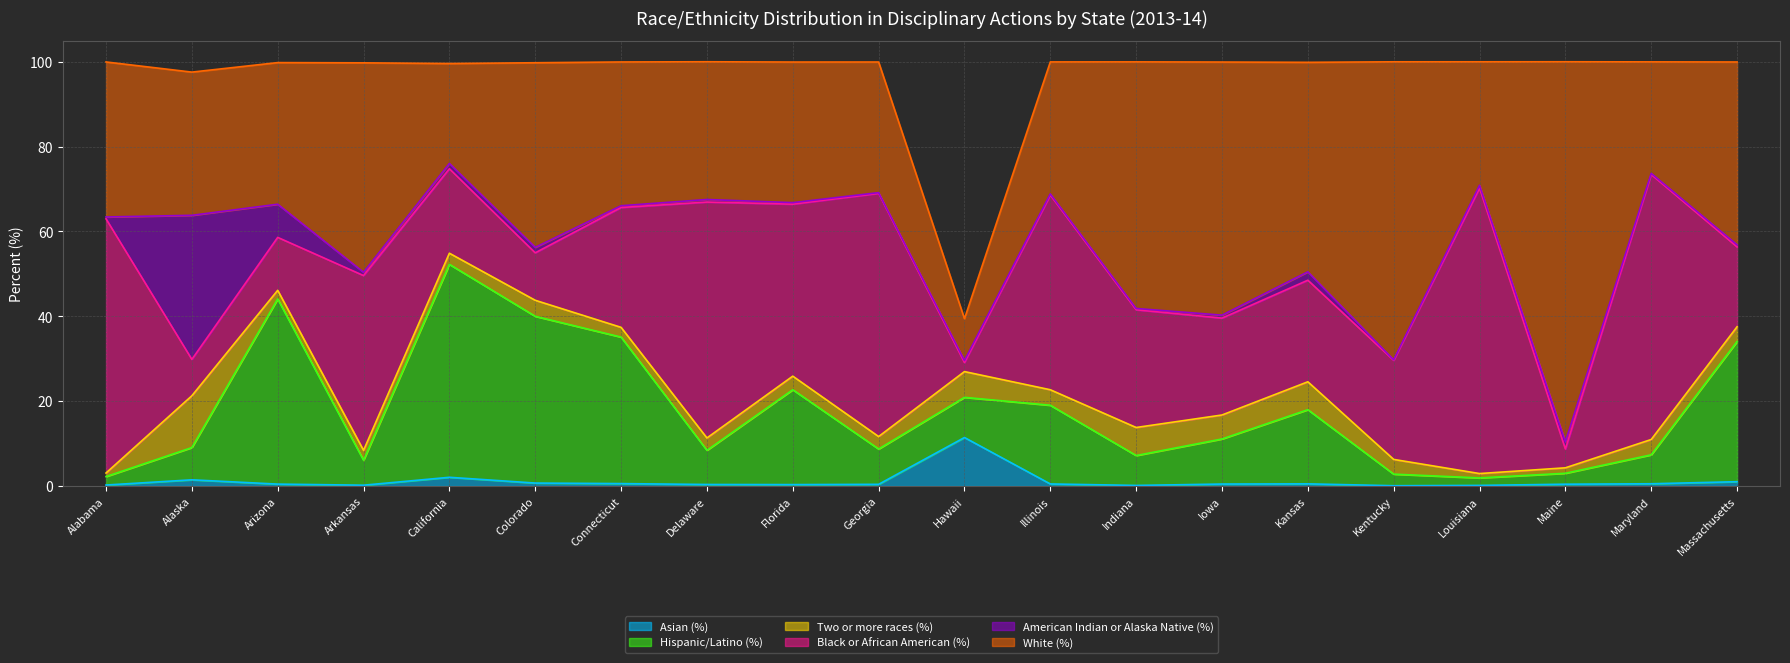

At which label is Hispanic/Latino (%) closest to 25?

Florida